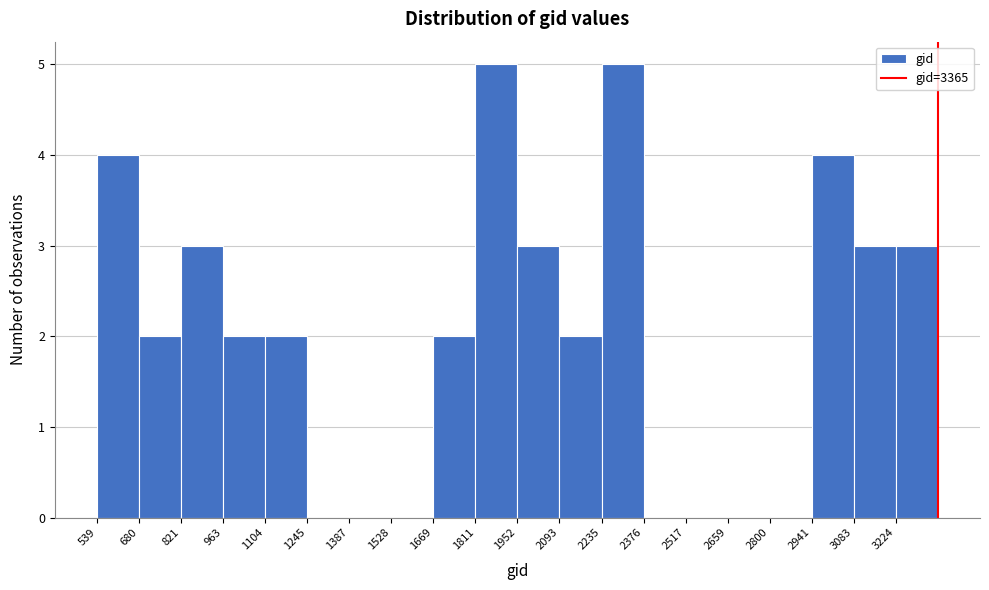

Reading left to right, list every bar in this chart as the range it spans on the x-axis followed by its height. Neither the bar edges nor the heights are printed on the chart, so give them approximately, as read against the axes.

540 to 680: 4
680 to 820: 2
820 to 960: 3
960 to 1100: 2
1100 to 1240: 2
1240 to 1380: 0
1380 to 1520: 0
1520 to 1660: 0
1660 to 1820: 2
1820 to 1960: 5
1960 to 2100: 3
2100 to 2240: 2
2240 to 2380: 5
2380 to 2520: 0
2520 to 2660: 0
2660 to 2800: 0
2800 to 2940: 0
2940 to 3080: 4
3080 to 3220: 3
3220 to 3360: 3